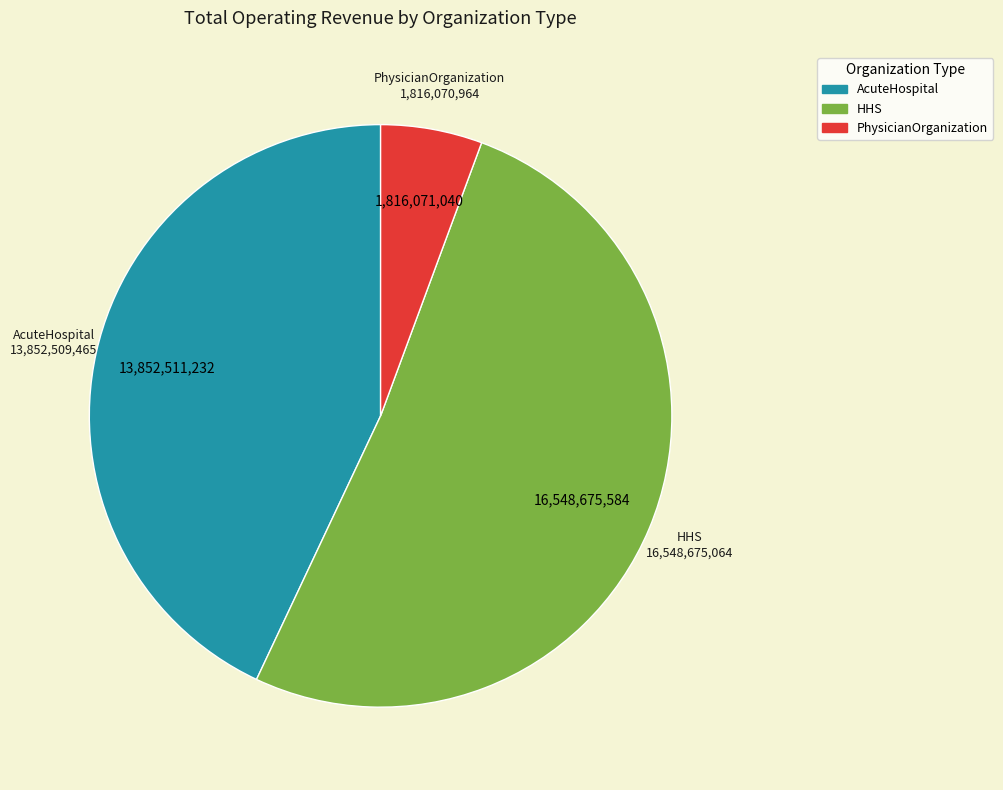

How many segments does this pie chart have?

3